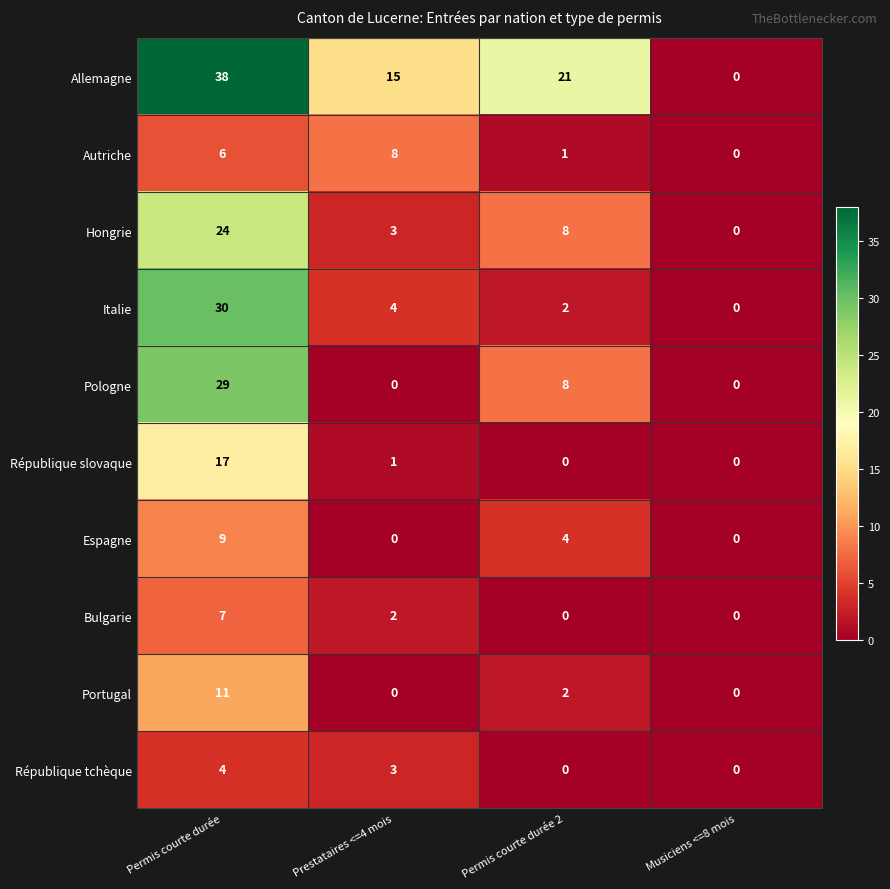

Rank the series at Permis courte durée from lowest to highest value.

République tchèque, Autriche, Bulgarie, Espagne, Portugal, République slovaque, Hongrie, Pologne, Italie, Allemagne